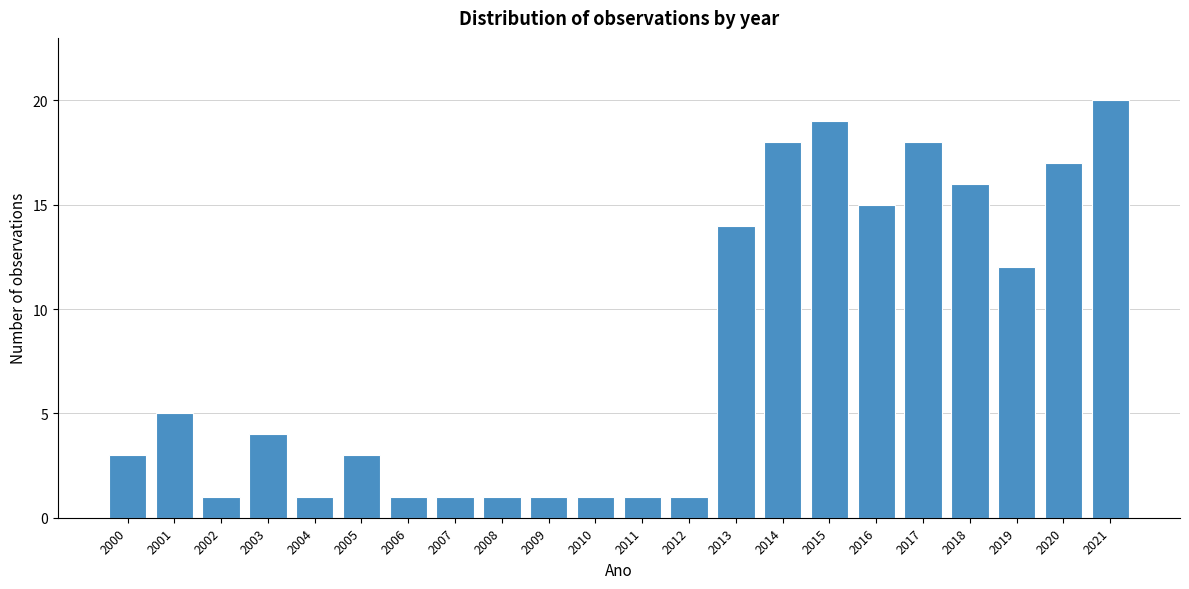

Reading left to right, list all the values displayed in this chart.

3	5	1	4	1	3	1	1	1	1	1	1	1	14	18	19	15	18	16	12	17	20